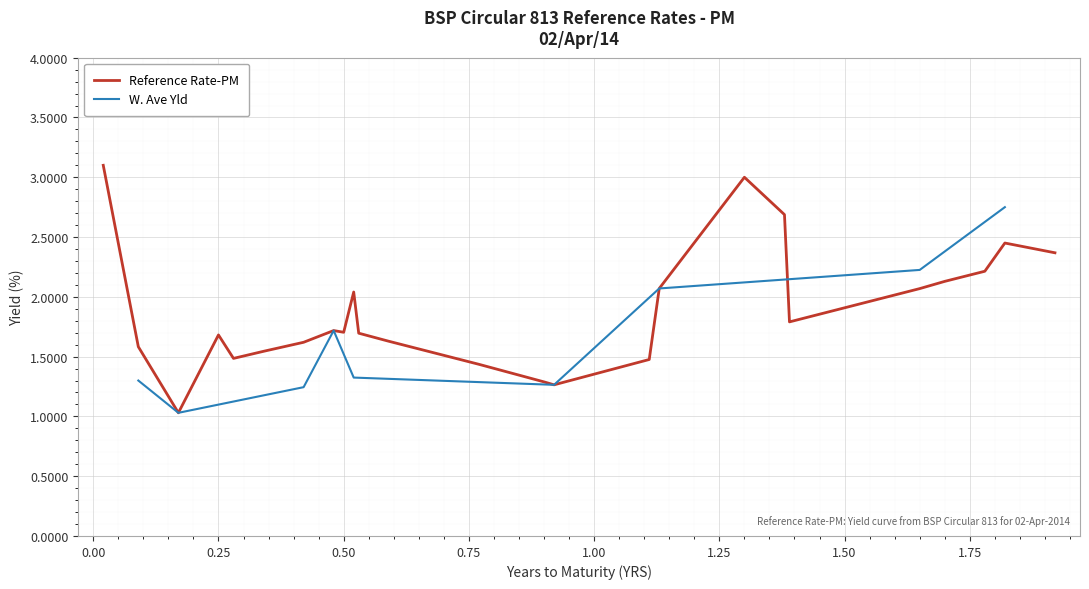

What is the sum of all values?

47.1